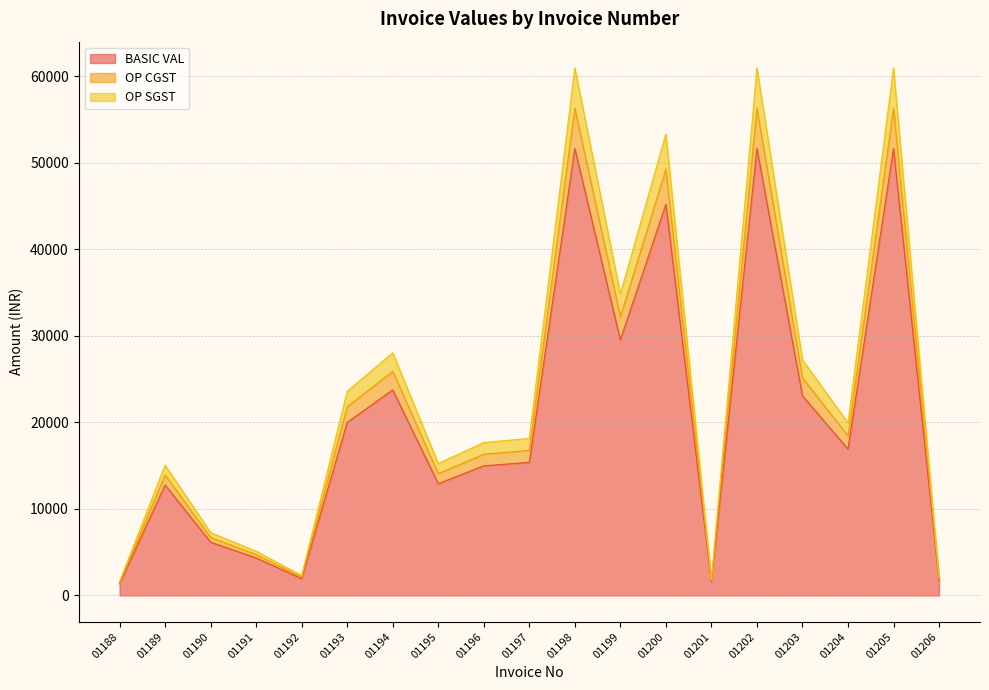

Does the chart have visible grid lines?

Yes